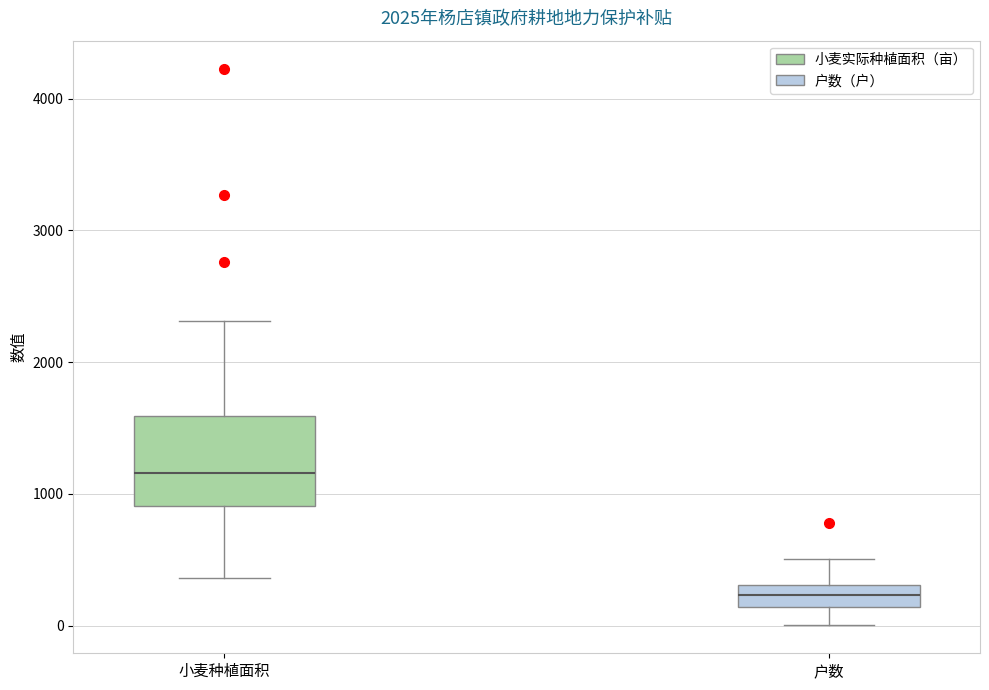

Reading left to right, read every box against the y-axis: the position of its median line, the range the box covers, and the ends of its whiskers. The values are not printed on the chart, so give them approximately, as read against the axis.

小麦种植面积: median 1200, box 900 to 1600, whiskers 400 to 2300
户数: median 200, box 100 to 300, whiskers 0 to 500